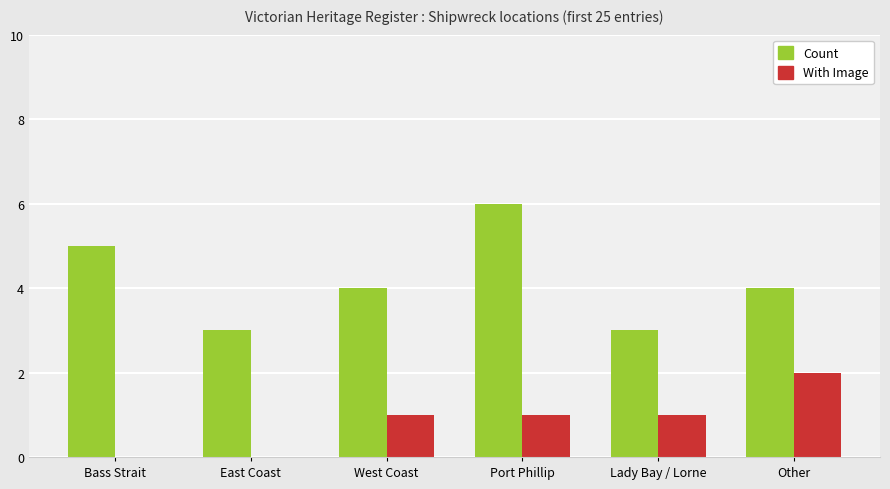

Which series has the largest total across all categories?

Count